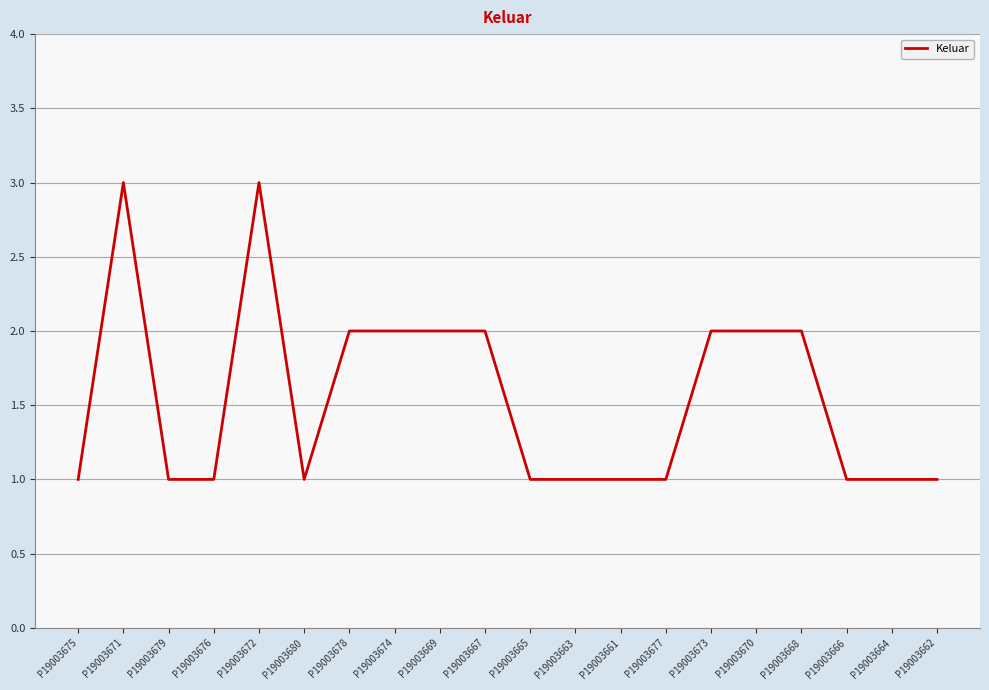

What is the average value?

2